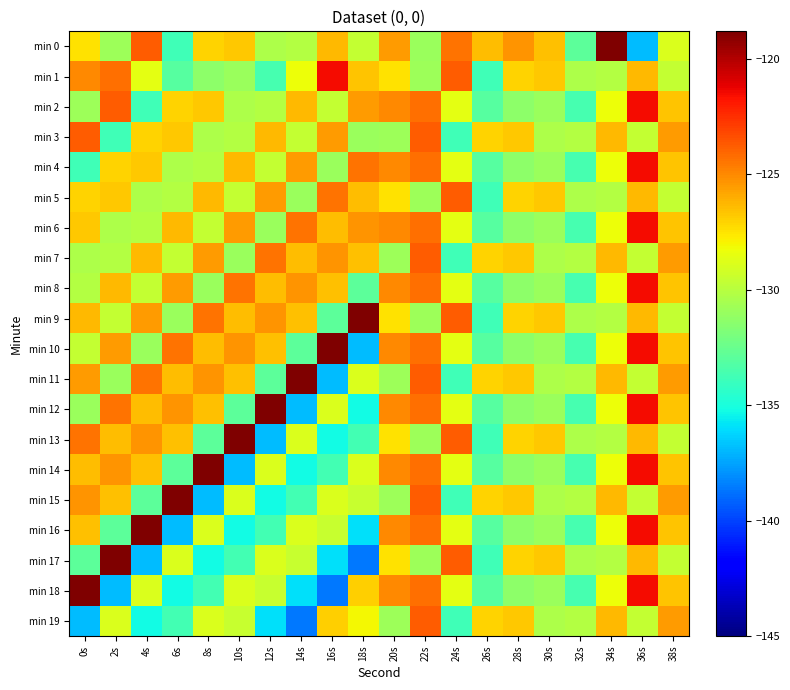

Reading left to right, extract all data points from this chart.

min 0: 0s=-127.4	2s=-130.9	4s=-123.8	6s=-133.8	8s=-127.1	10s=-126.7	12s=-130.3	14s=-130.1	16s=-126.3	18s=-129.6	20s=-125.5	22s=-130.9	24s=-124.4	26s=-126.4	28s=-125.3	30s=-126.5	32s=-132.8	34s=-118.9	36s=-136.8	38s=-128.9
min 1: 0s=-125.0	2s=-124.2	4s=-128.6	6s=-133.1	8s=-131.3	10s=-130.9	12s=-133.6	14s=-128.3	16s=-121.5	18s=-126.6	20s=-127.4	22s=-130.9	24s=-123.8	26s=-133.8	28s=-127.1	30s=-126.7	32s=-130.3	34s=-130.1	36s=-126.3	38s=-129.6
min 2: 0s=-130.9	2s=-123.8	4s=-133.8	6s=-127.1	8s=-126.7	10s=-130.3	12s=-130.1	14s=-126.3	16s=-129.6	18s=-125.5	20s=-125.0	22s=-124.2	24s=-128.6	26s=-133.1	28s=-131.3	30s=-130.9	32s=-133.6	34s=-128.3	36s=-121.5	38s=-126.6
min 3: 0s=-123.8	2s=-133.8	4s=-127.1	6s=-126.7	8s=-130.3	10s=-130.1	12s=-126.3	14s=-129.6	16s=-125.5	18s=-130.9	20s=-130.9	22s=-123.8	24s=-133.8	26s=-127.1	28s=-126.7	30s=-130.3	32s=-130.1	34s=-126.3	36s=-129.6	38s=-125.5
min 4: 0s=-133.8	2s=-127.1	4s=-126.7	6s=-130.3	8s=-130.1	10s=-126.3	12s=-129.6	14s=-125.5	16s=-130.9	18s=-124.4	20s=-125.0	22s=-124.2	24s=-128.6	26s=-133.1	28s=-131.3	30s=-130.9	32s=-133.6	34s=-128.3	36s=-121.5	38s=-126.6
min 5: 0s=-127.1	2s=-126.7	4s=-130.3	6s=-130.1	8s=-126.3	10s=-129.6	12s=-125.5	14s=-130.9	16s=-124.4	18s=-126.4	20s=-127.4	22s=-130.9	24s=-123.8	26s=-133.8	28s=-127.1	30s=-126.7	32s=-130.3	34s=-130.1	36s=-126.3	38s=-129.6
min 6: 0s=-126.7	2s=-130.3	4s=-130.1	6s=-126.3	8s=-129.6	10s=-125.5	12s=-130.9	14s=-124.4	16s=-126.4	18s=-125.3	20s=-125.0	22s=-124.2	24s=-128.6	26s=-133.1	28s=-131.3	30s=-130.9	32s=-133.6	34s=-128.3	36s=-121.5	38s=-126.6
min 7: 0s=-130.3	2s=-130.1	4s=-126.3	6s=-129.6	8s=-125.5	10s=-130.9	12s=-124.4	14s=-126.4	16s=-125.3	18s=-126.5	20s=-130.9	22s=-123.8	24s=-133.8	26s=-127.1	28s=-126.7	30s=-130.3	32s=-130.1	34s=-126.3	36s=-129.6	38s=-125.5
min 8: 0s=-130.1	2s=-126.3	4s=-129.6	6s=-125.5	8s=-130.9	10s=-124.4	12s=-126.4	14s=-125.3	16s=-126.5	18s=-132.8	20s=-125.0	22s=-124.2	24s=-128.6	26s=-133.1	28s=-131.3	30s=-130.9	32s=-133.6	34s=-128.3	36s=-121.5	38s=-126.6
min 9: 0s=-126.3	2s=-129.6	4s=-125.5	6s=-130.9	8s=-124.4	10s=-126.4	12s=-125.3	14s=-126.5	16s=-132.8	18s=-118.9	20s=-127.4	22s=-130.9	24s=-123.8	26s=-133.8	28s=-127.1	30s=-126.7	32s=-130.3	34s=-130.1	36s=-126.3	38s=-129.6
min 10: 0s=-129.6	2s=-125.5	4s=-130.9	6s=-124.4	8s=-126.4	10s=-125.3	12s=-126.5	14s=-132.8	16s=-118.9	18s=-136.8	20s=-125.0	22s=-124.2	24s=-128.6	26s=-133.1	28s=-131.3	30s=-130.9	32s=-133.6	34s=-128.3	36s=-121.5	38s=-126.6
min 11: 0s=-125.5	2s=-130.9	4s=-124.4	6s=-126.4	8s=-125.3	10s=-126.5	12s=-132.8	14s=-118.9	16s=-136.8	18s=-128.9	20s=-130.9	22s=-123.8	24s=-133.8	26s=-127.1	28s=-126.7	30s=-130.3	32s=-130.1	34s=-126.3	36s=-129.6	38s=-125.5
min 12: 0s=-130.9	2s=-124.4	4s=-126.4	6s=-125.3	8s=-126.5	10s=-132.8	12s=-118.9	14s=-136.8	16s=-128.9	18s=-135.3	20s=-125.0	22s=-124.2	24s=-128.6	26s=-133.1	28s=-131.3	30s=-130.9	32s=-133.6	34s=-128.3	36s=-121.5	38s=-126.6
min 13: 0s=-124.4	2s=-126.4	4s=-125.3	6s=-126.5	8s=-132.8	10s=-118.9	12s=-136.8	14s=-128.9	16s=-135.3	18s=-133.7	20s=-127.4	22s=-130.9	24s=-123.8	26s=-133.8	28s=-127.1	30s=-126.7	32s=-130.3	34s=-130.1	36s=-126.3	38s=-129.6
min 14: 0s=-126.4	2s=-125.3	4s=-126.5	6s=-132.8	8s=-118.9	10s=-136.8	12s=-128.9	14s=-135.3	16s=-133.7	18s=-128.9	20s=-125.0	22s=-124.2	24s=-128.6	26s=-133.1	28s=-131.3	30s=-130.9	32s=-133.6	34s=-128.3	36s=-121.5	38s=-126.6
min 15: 0s=-125.3	2s=-126.5	4s=-132.8	6s=-118.9	8s=-136.8	10s=-128.9	12s=-135.3	14s=-133.7	16s=-128.9	18s=-129.4	20s=-130.9	22s=-123.8	24s=-133.8	26s=-127.1	28s=-126.7	30s=-130.3	32s=-130.1	34s=-126.3	36s=-129.6	38s=-125.5
min 16: 0s=-126.5	2s=-132.8	4s=-118.9	6s=-136.8	8s=-128.9	10s=-135.3	12s=-133.7	14s=-128.9	16s=-129.4	18s=-135.9	20s=-125.0	22s=-124.2	24s=-128.6	26s=-133.1	28s=-131.3	30s=-130.9	32s=-133.6	34s=-128.3	36s=-121.5	38s=-126.6
min 17: 0s=-132.8	2s=-118.9	4s=-136.8	6s=-128.9	8s=-135.3	10s=-133.7	12s=-128.9	14s=-129.4	16s=-135.9	18s=-138.6	20s=-127.4	22s=-130.9	24s=-123.8	26s=-133.8	28s=-127.1	30s=-126.7	32s=-130.3	34s=-130.1	36s=-126.3	38s=-129.6
min 18: 0s=-118.9	2s=-136.8	4s=-128.9	6s=-135.3	8s=-133.7	10s=-128.9	12s=-129.4	14s=-135.9	16s=-138.6	18s=-126.9	20s=-125.0	22s=-124.2	24s=-128.6	26s=-133.1	28s=-131.3	30s=-130.9	32s=-133.6	34s=-128.3	36s=-121.5	38s=-126.6
min 19: 0s=-136.8	2s=-128.9	4s=-135.3	6s=-133.7	8s=-128.9	10s=-129.4	12s=-135.9	14s=-138.6	16s=-126.9	18s=-128.1	20s=-130.9	22s=-123.8	24s=-133.8	26s=-127.1	28s=-126.7	30s=-130.3	32s=-130.1	34s=-126.3	36s=-129.6	38s=-125.5